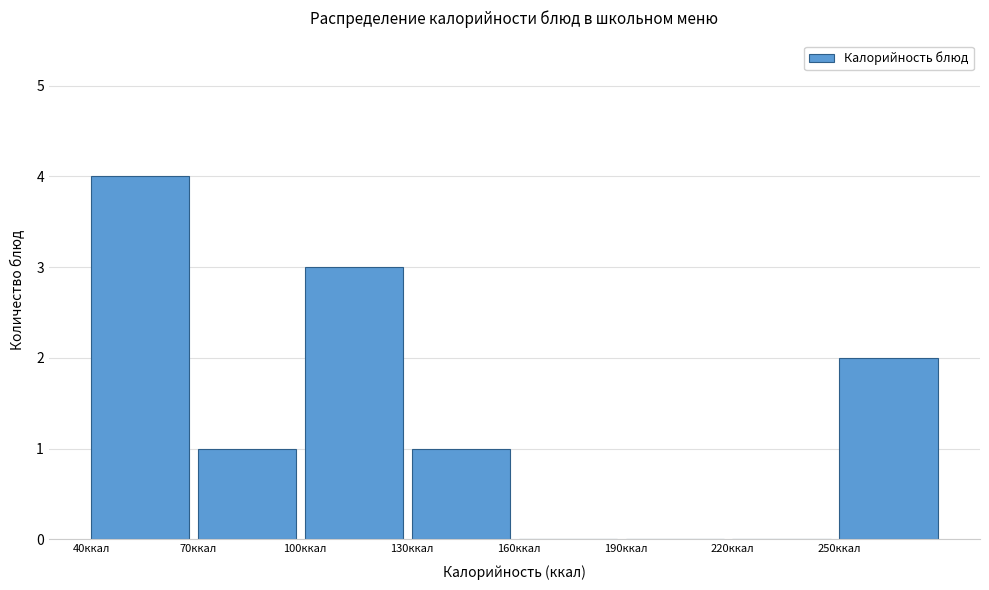

Reading left to right, list every bar in this chart as the range it spans on the x-axis followed by its height. The values are not printed on the chart, so give them approximately, as read against the axis.

40 to 70: 4
70 to 100: 1
100 to 130: 3
130 to 160: 1
160 to 190: 0
190 to 220: 0
220 to 250: 0
250 to 280: 2